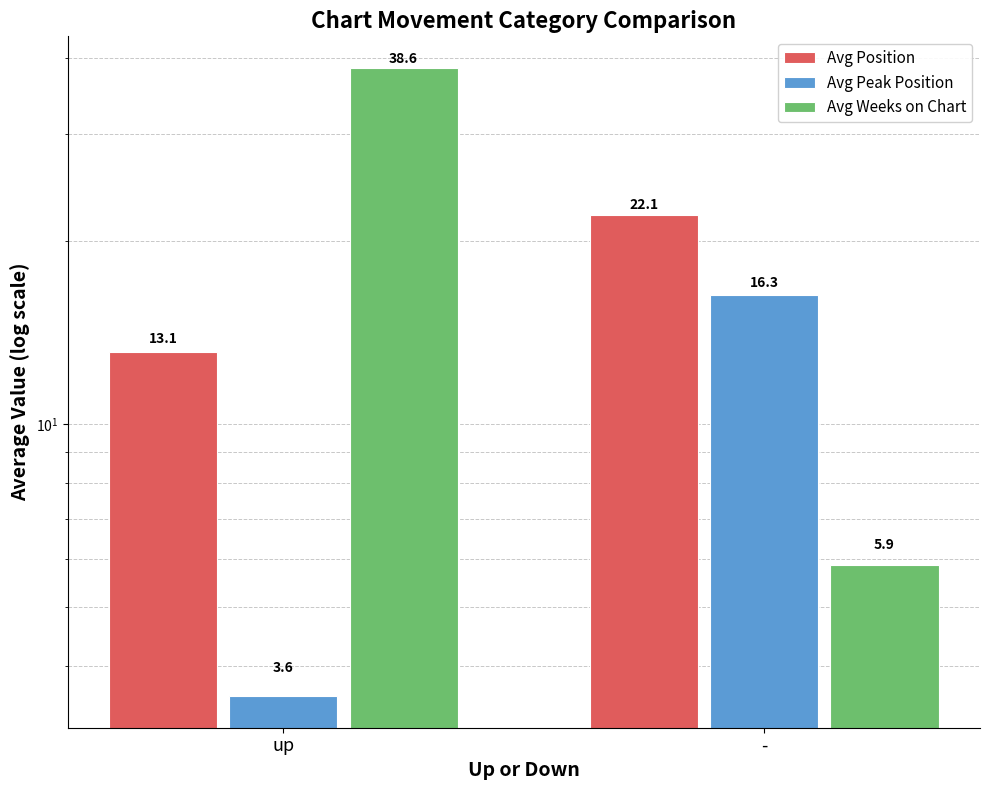

Is the value of Avg Peak Position at up greater than the value of Avg Weeks on Chart at -?

No